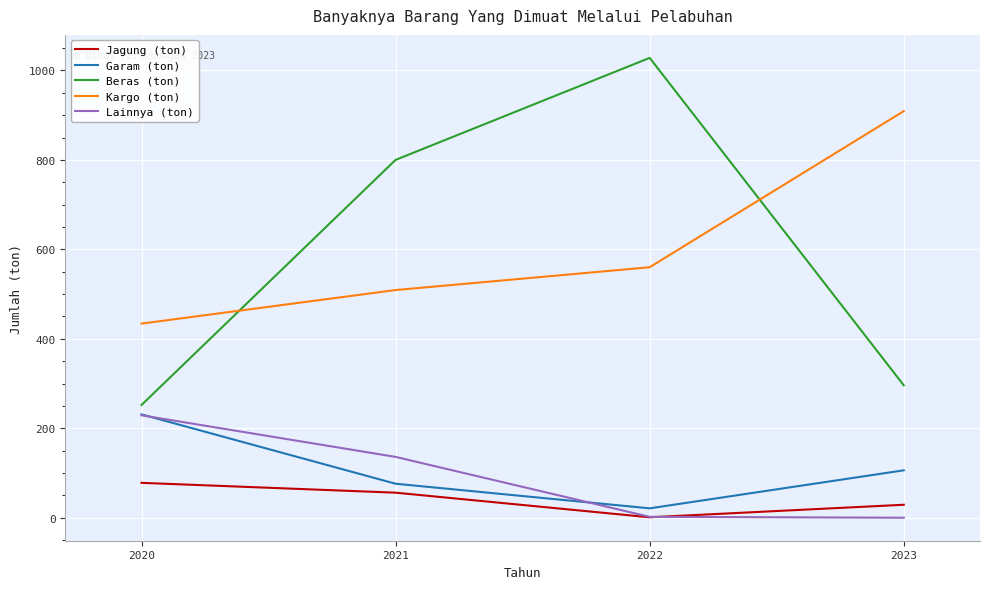

What is the maximum value for Jagung (ton)?

78